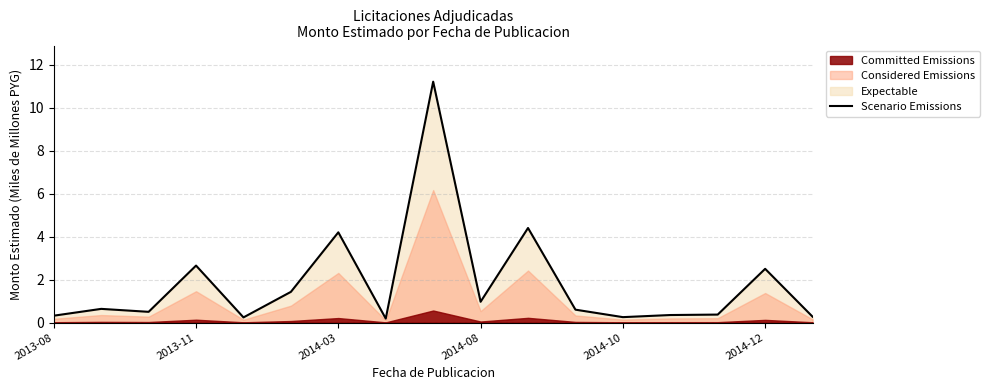

What is the sum of all values?

31.1